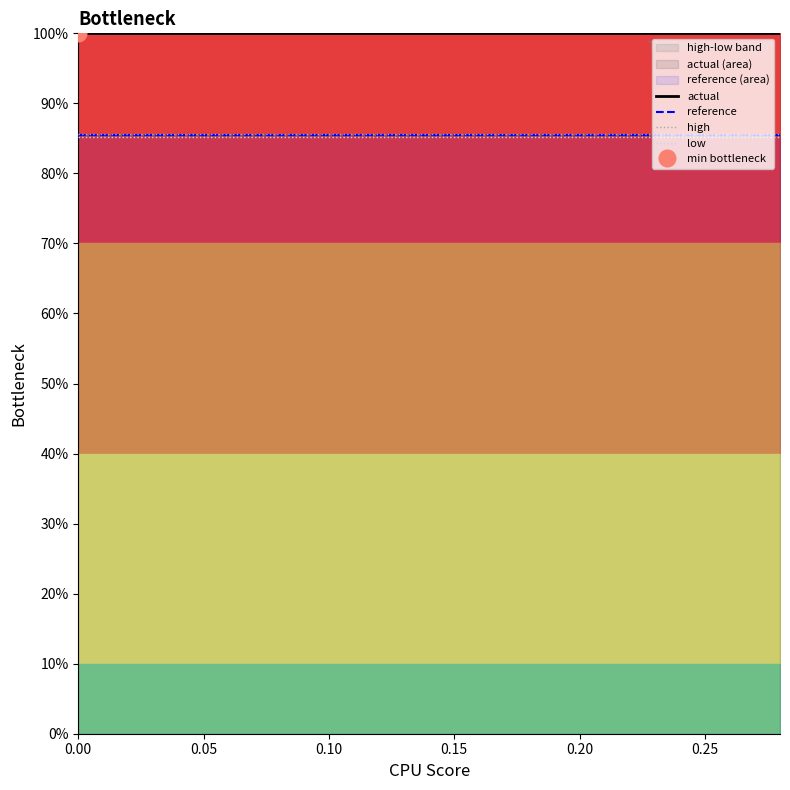

Rank the series by their maximum value, from lowest to highest.

low, reference, high, actual